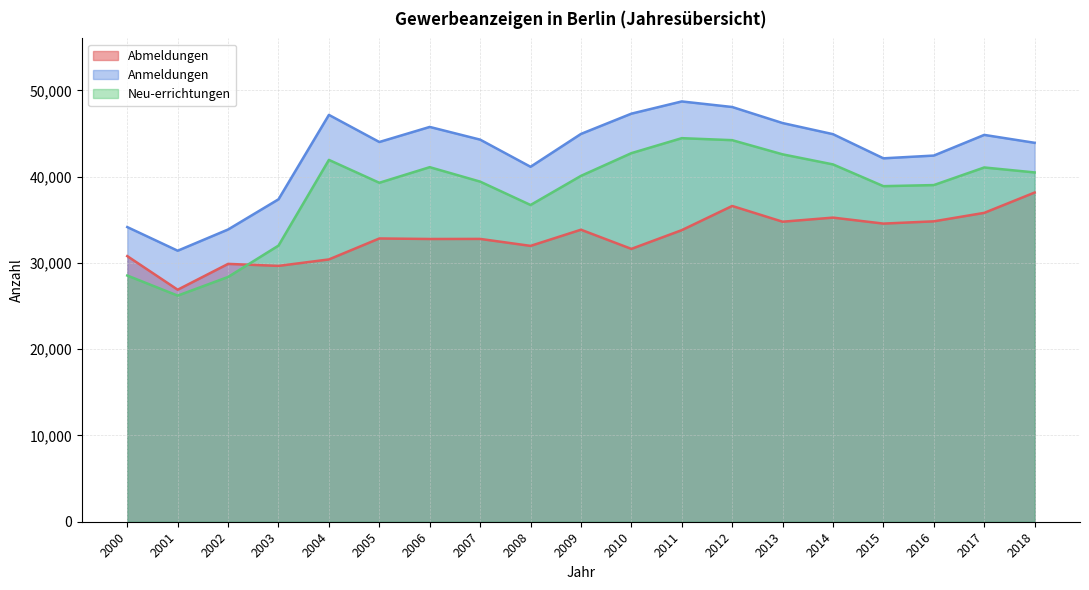

What are all the series names shown in the legend?

Abmeldungen, Anmeldungen, Neu-errichtungen